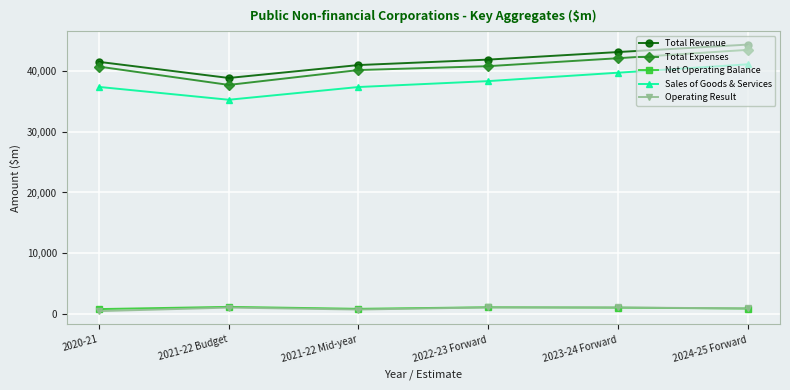

What are all the series names shown in the legend?

Total Revenue, Total Expenses, Net Operating Balance, Sales of Goods & Services, Operating Result